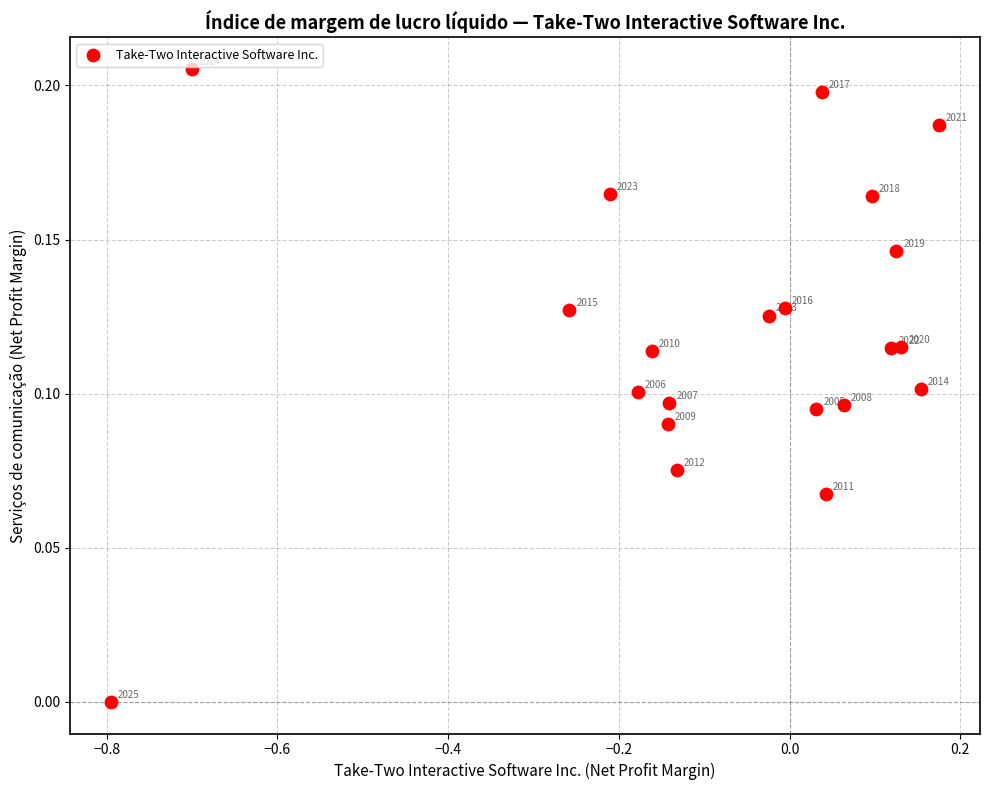

What is the range of X values (max minus min)?

1.0